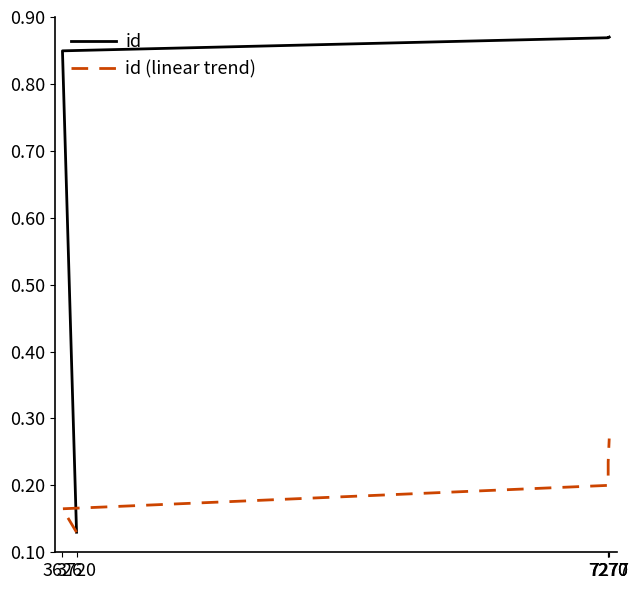

True or false: id and id (linear trend) cross at least once.

False